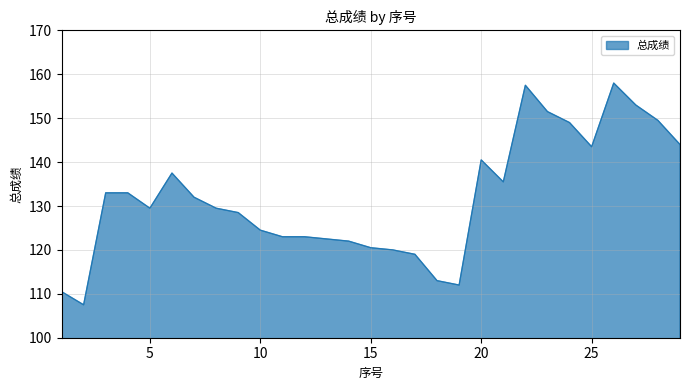

What is the difference between the maximum and minimum values?

50.5